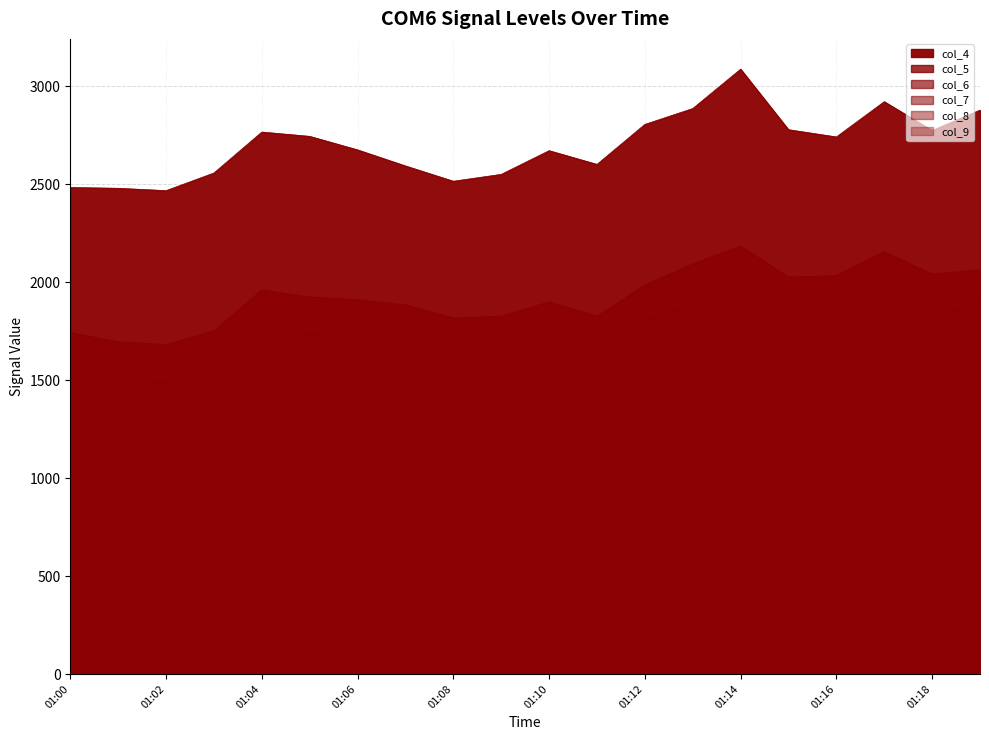

What are all the series names shown in the legend?

col_4, col_5, col_6, col_7, col_8, col_9